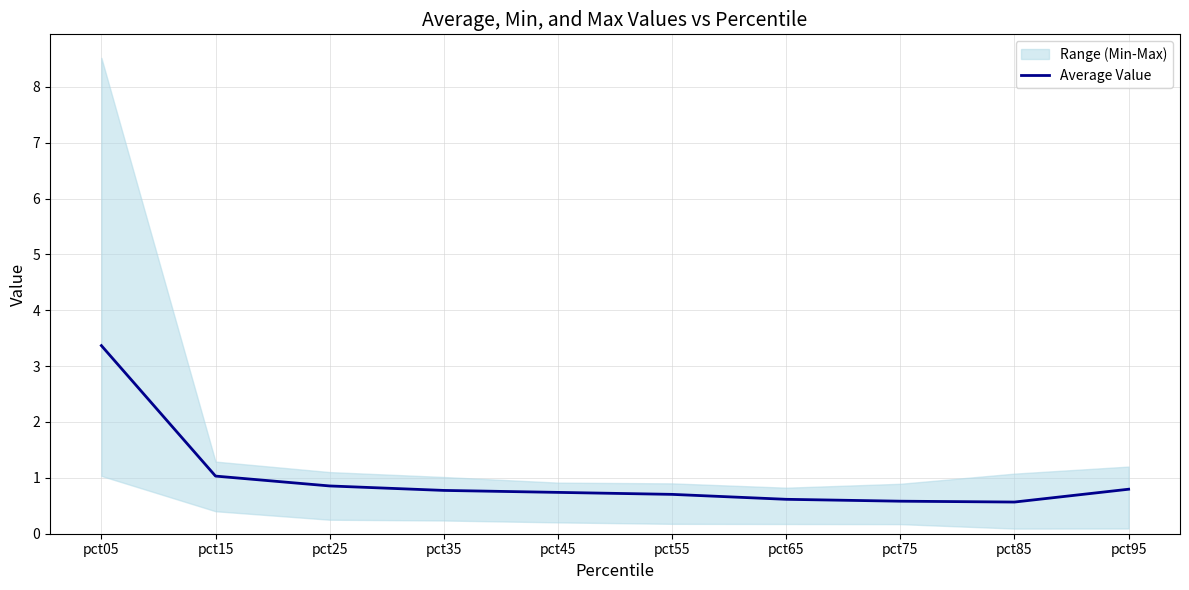

What is the difference between the maximum and second lowest values?

2.8